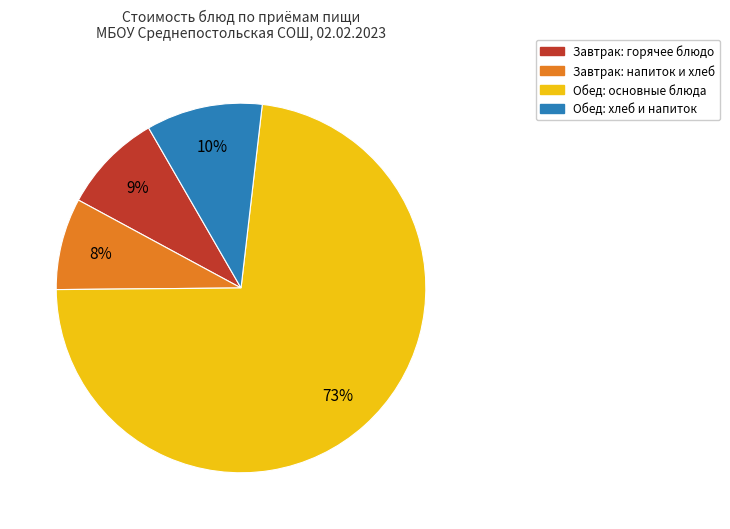

What is the largest slice in the pie chart?

Обед: основные блюда